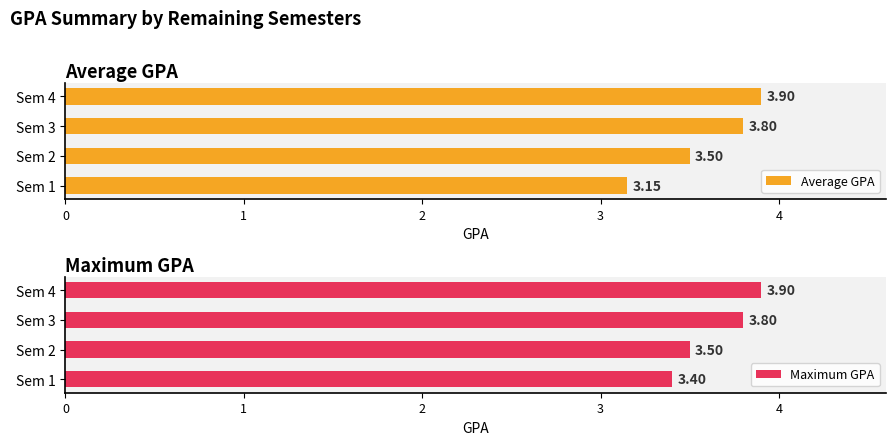

What is the value of the Average GPA bar at the 3rd from the left?

3.8